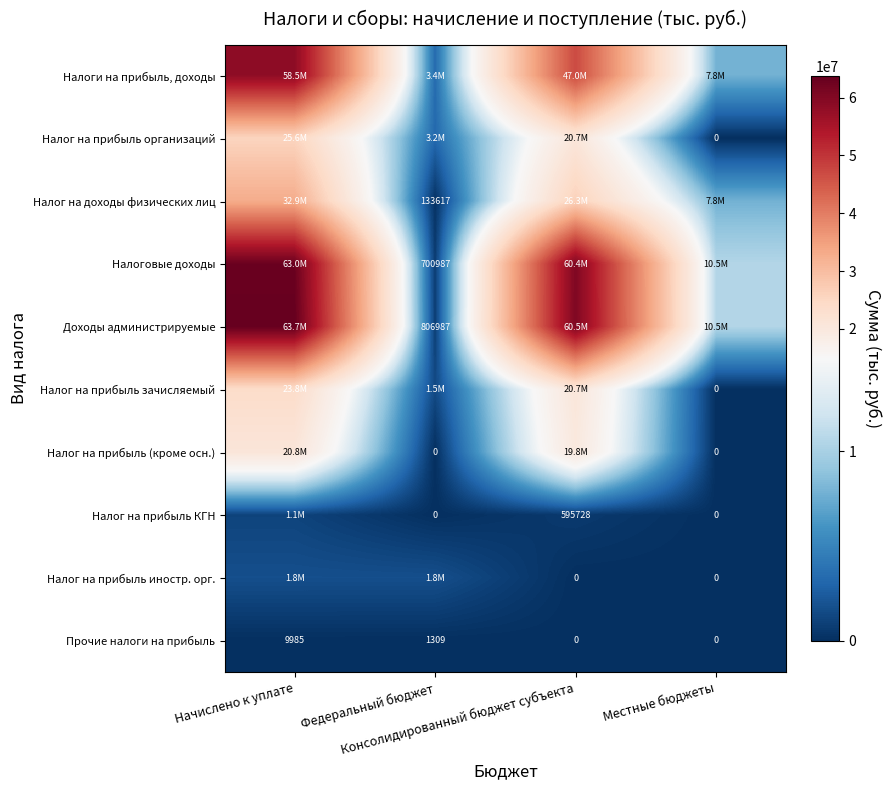

At which category does the chart reach its minimum across all series?

Местные бюджеты